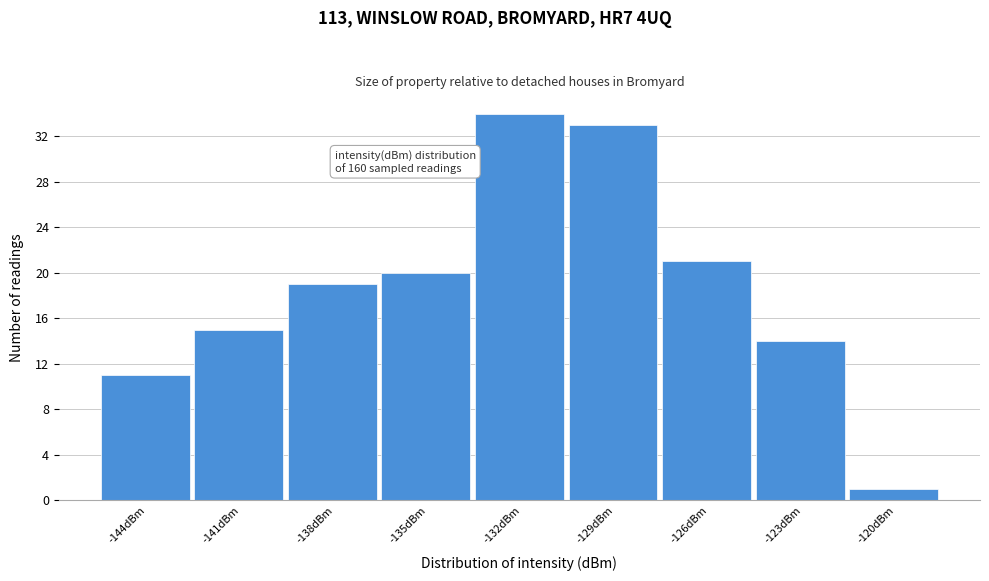

Reading left to right, transcribe all the data shown in this chart.

-144dBm=11	-141dBm=15	-138dBm=19	-135dBm=20	-132dBm=34	-129dBm=33	-126dBm=21	-123dBm=14	-120dBm=1